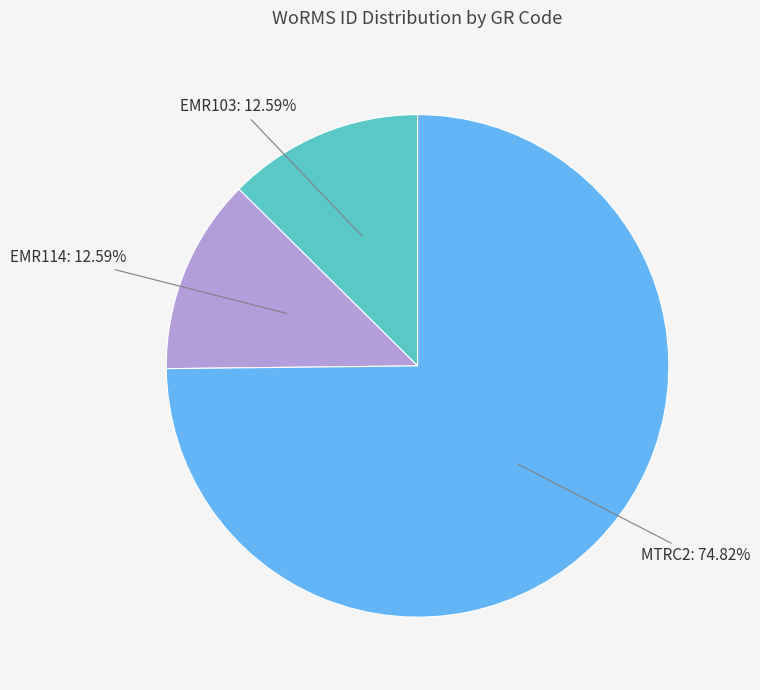

Which category has the biggest portion of the pie?

MTRC2